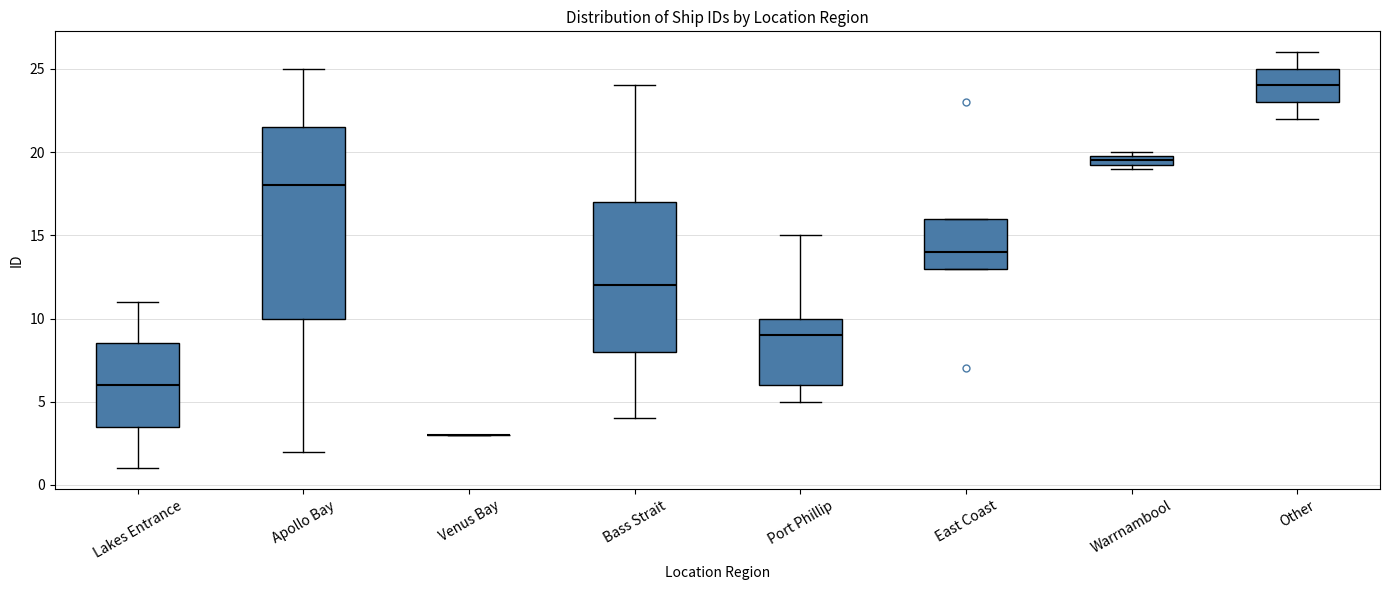

Where is the lower edge of the box for East Coast on the y-axis? The values are not printed on the chart, so give them approximately, as read against the axis.

13.0